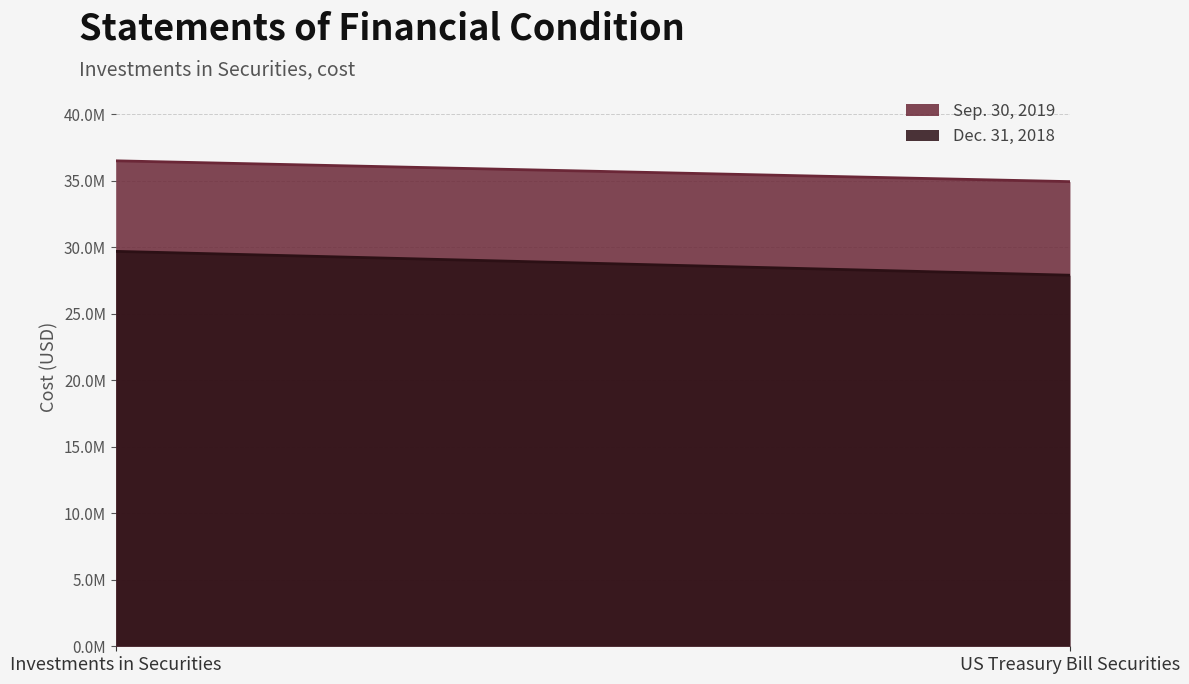

True or false: Sep. 30, 2019 has a value of 46621745 at US Treasury Bill Securities.

False